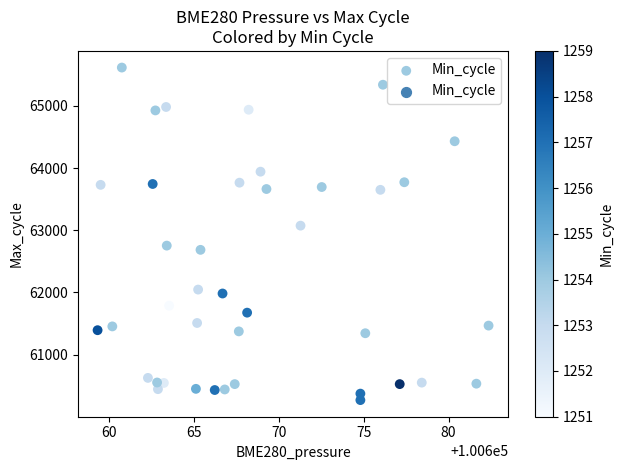

What is the range of Y values (max minus min)?

5347